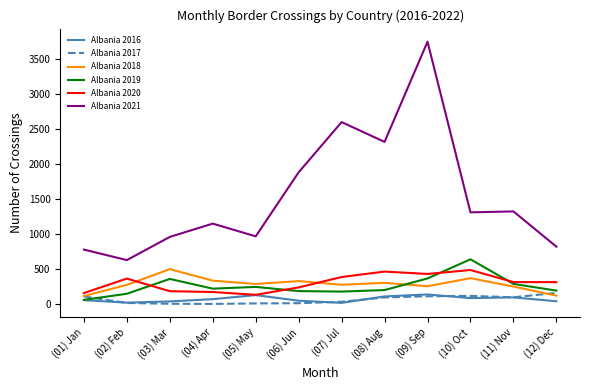

Which category has the highest value across all series?

(09) Sep